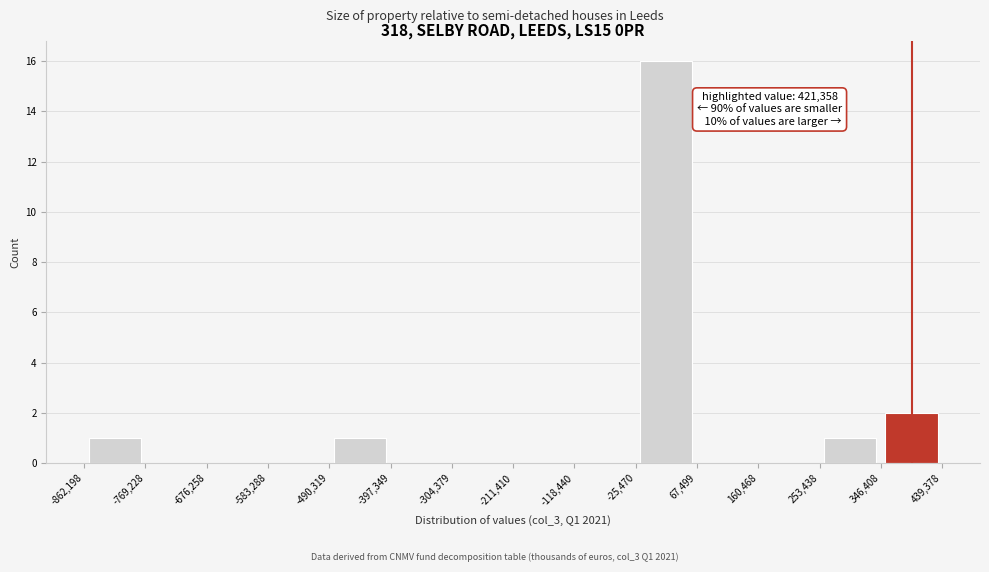

Over which range of the x-axis is the bar tallest?

-25,470 to 67,499